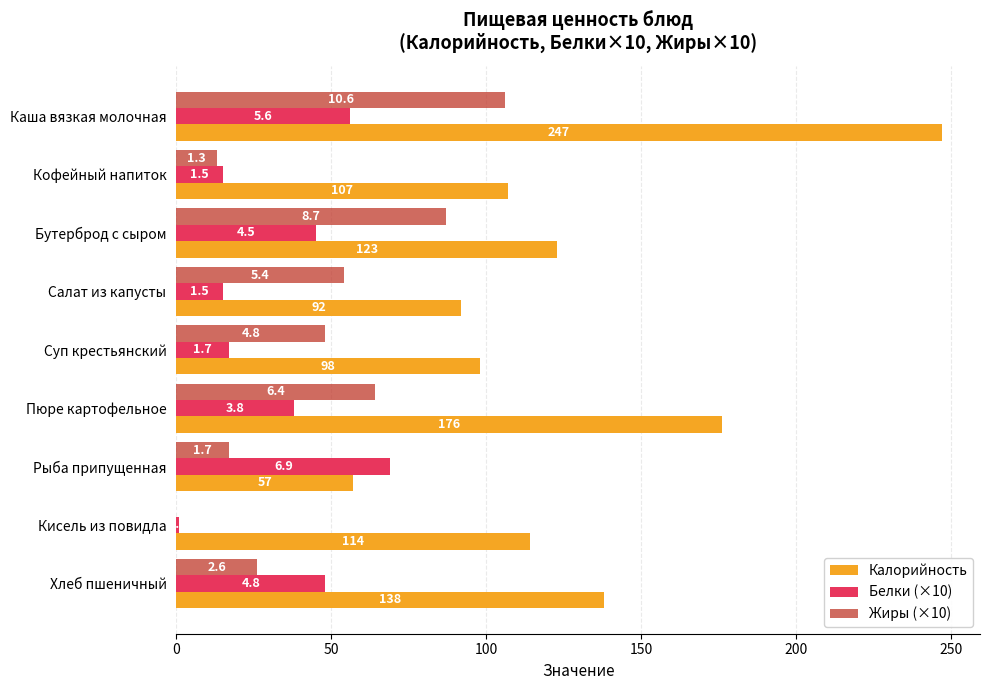

Which series has the widest spread of values?

Калорийность